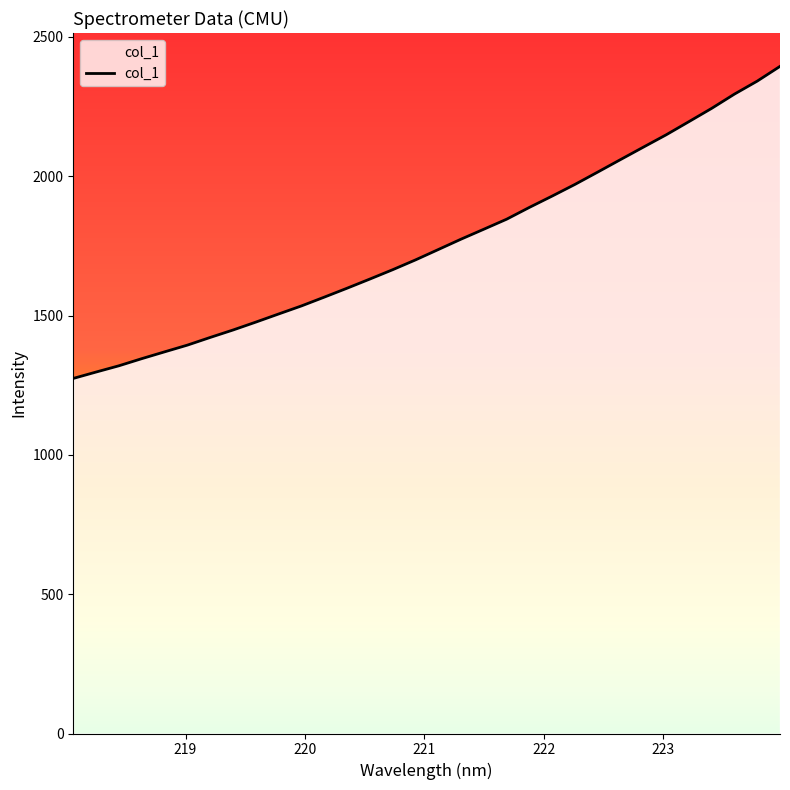

Count the number of values greater than 1736.

16